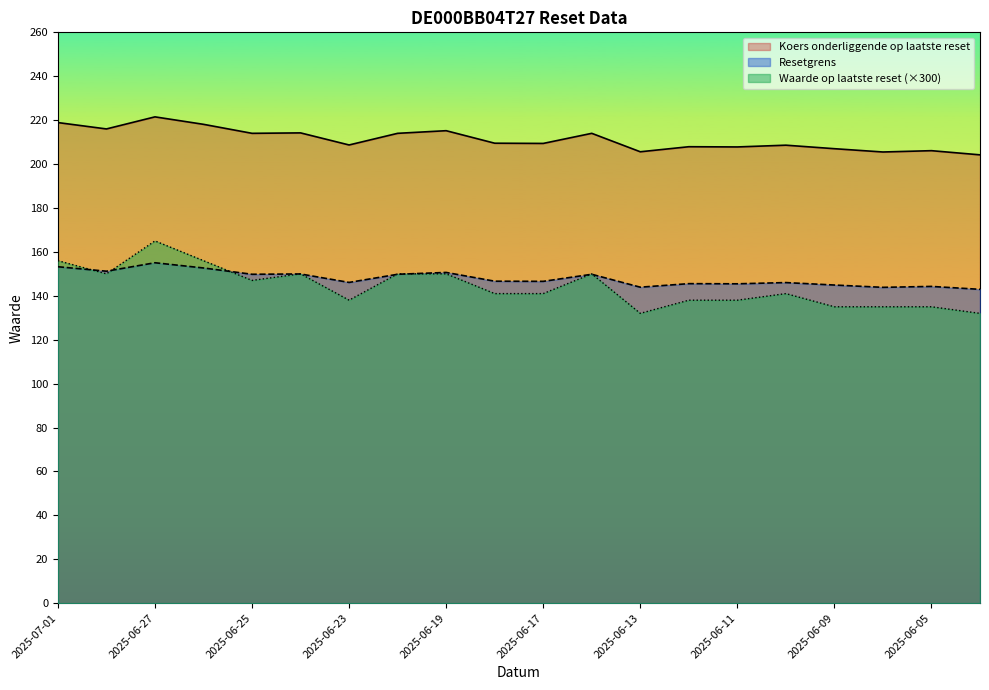

The Koers onderliggende op laatste reset series shows 60.9 at 2025-06-17. True or false?

False